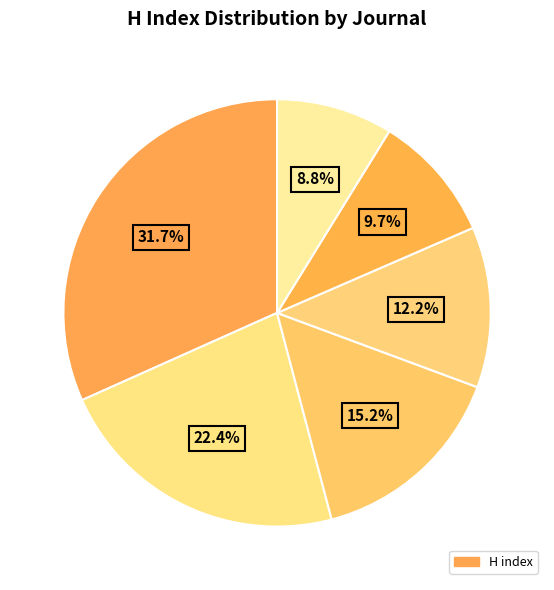

How many slices are in this pie chart?

6